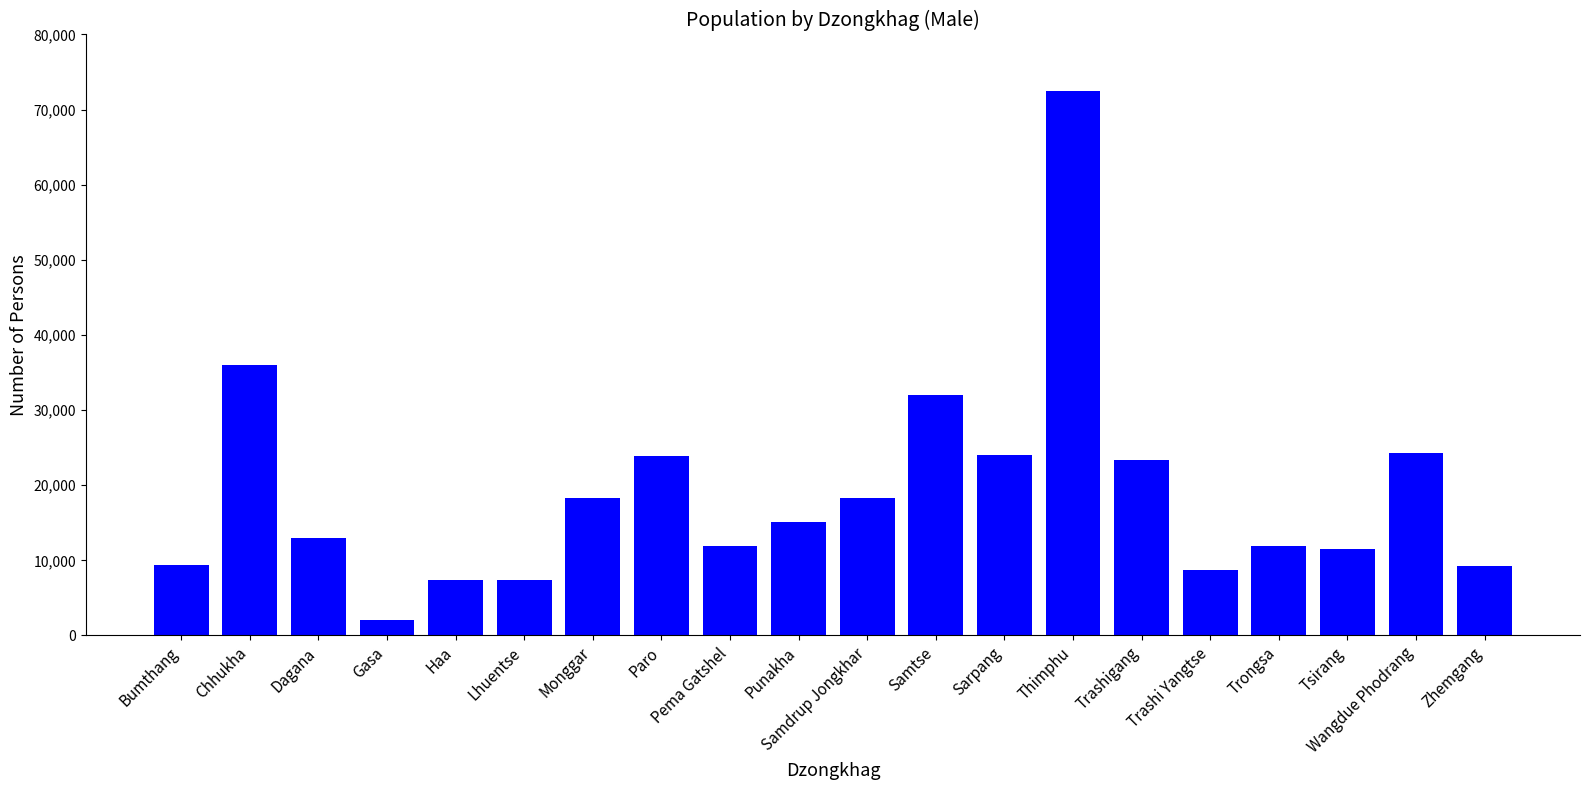

What position from the right is Trashi Yangtse?

5